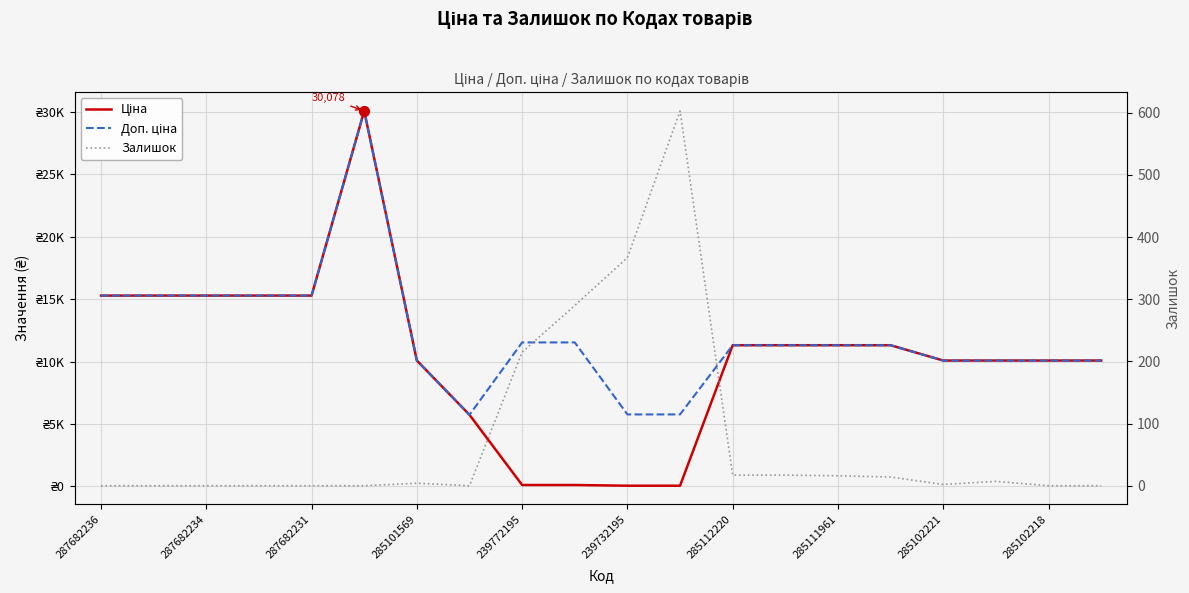

Is the value of Ціна at 10 greater than the value of Залишок at 17?

Yes